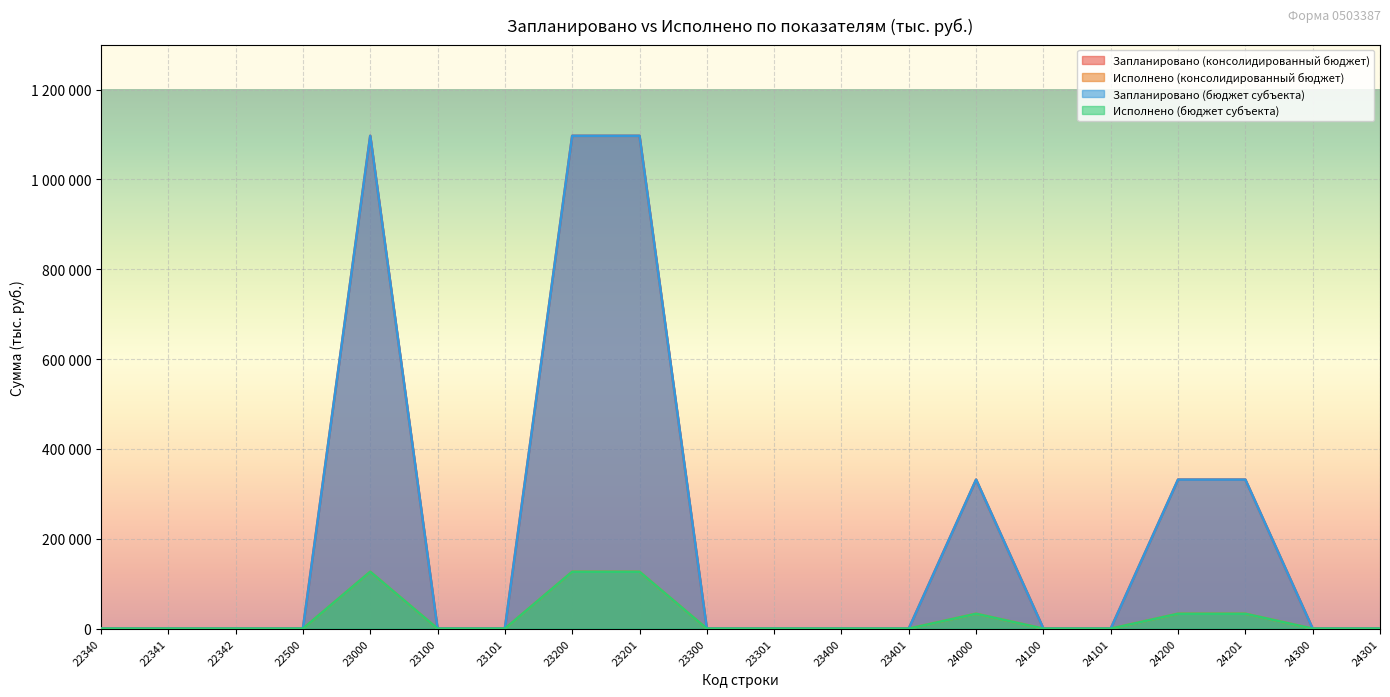

Which series has the largest range (max minus min)?

Запланировано (консолидированный бюджет)